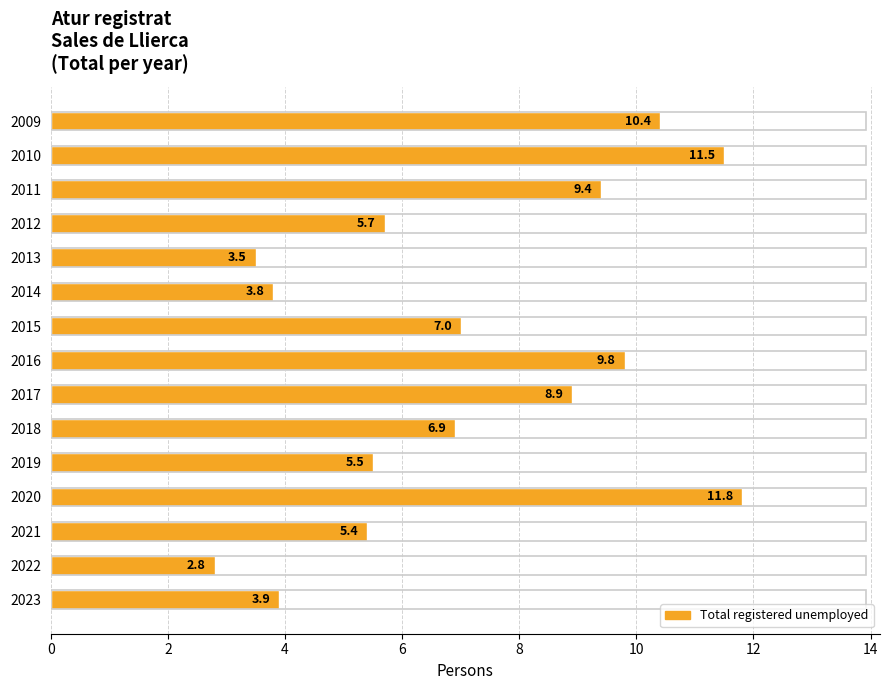

Rank the categories by value from lowest to highest.

2022, 2013, 2014, 2023, 2021, 2019, 2012, 2018, 2015, 2017, 2011, 2016, 2009, 2010, 2020